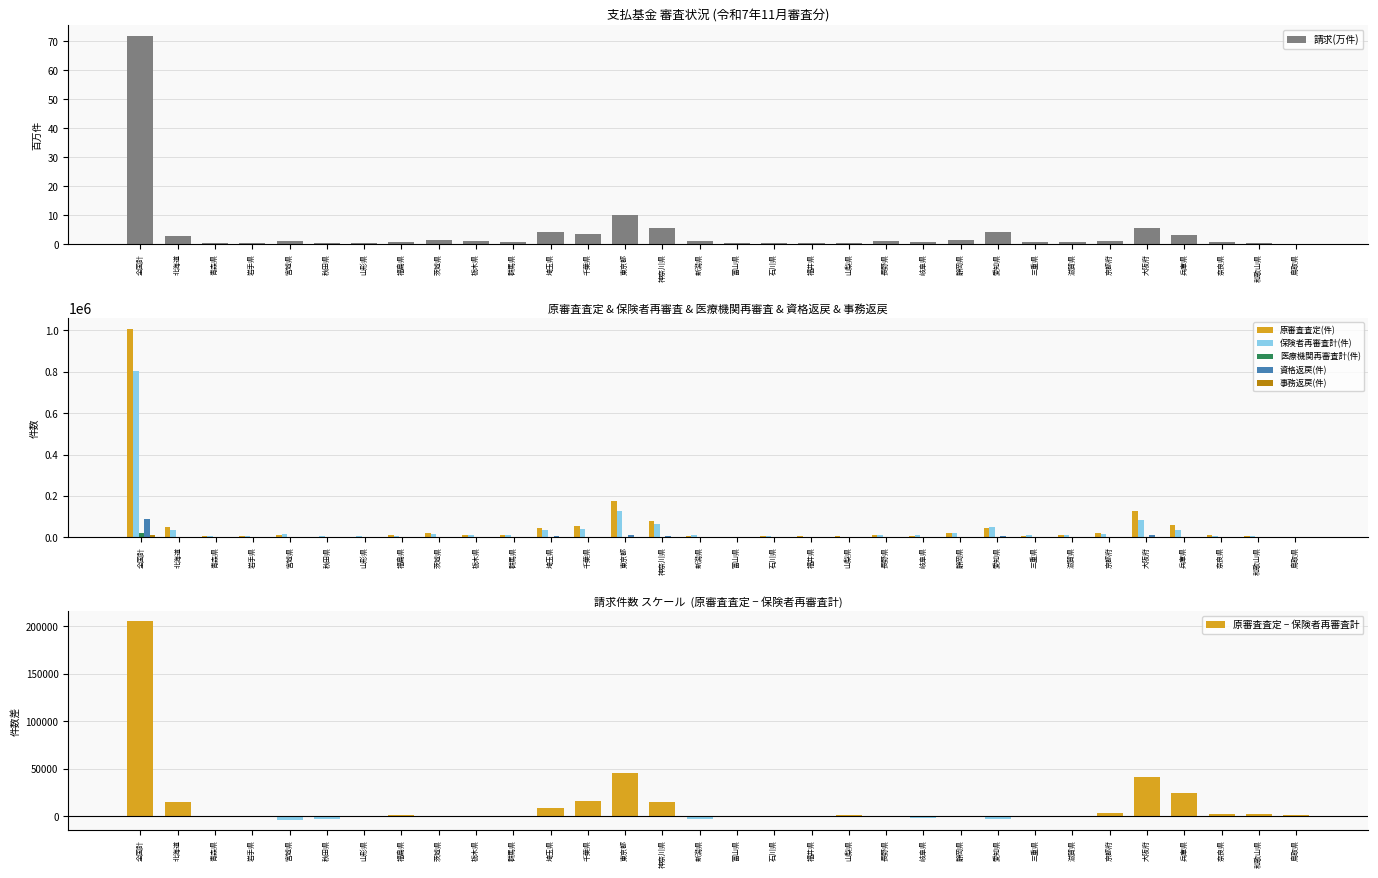

How many values in the 医療機関再審査計(件) series are below 252?

16